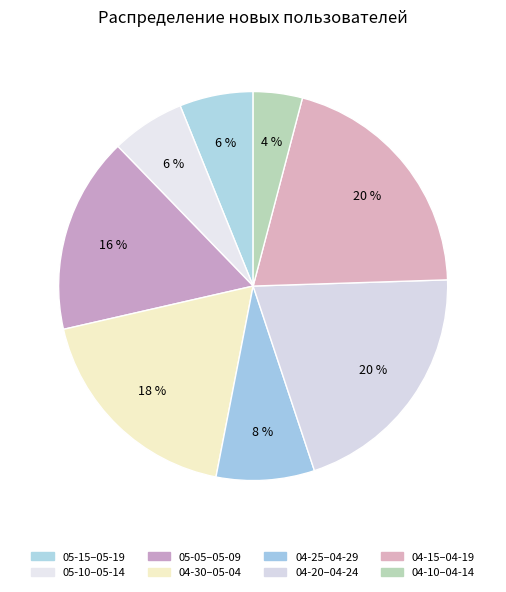

How many slices are in this pie chart?

8